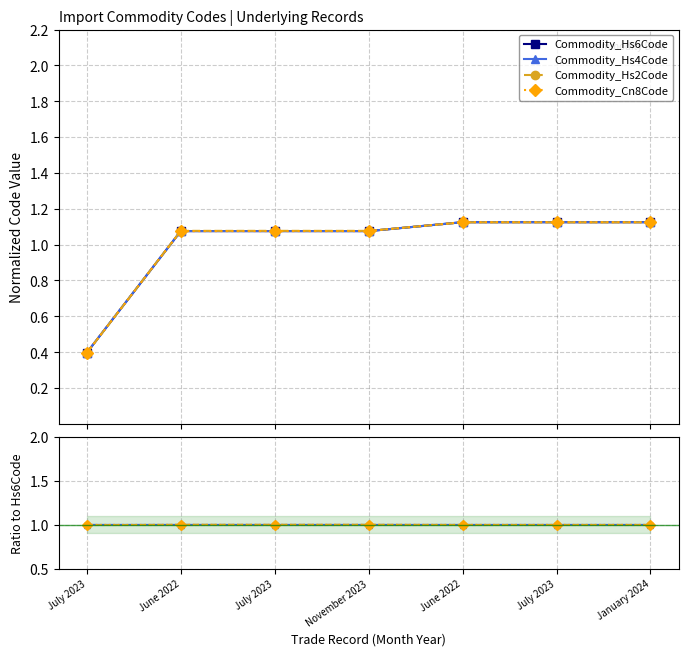

At how many categories does at least one series exceed 0?

7